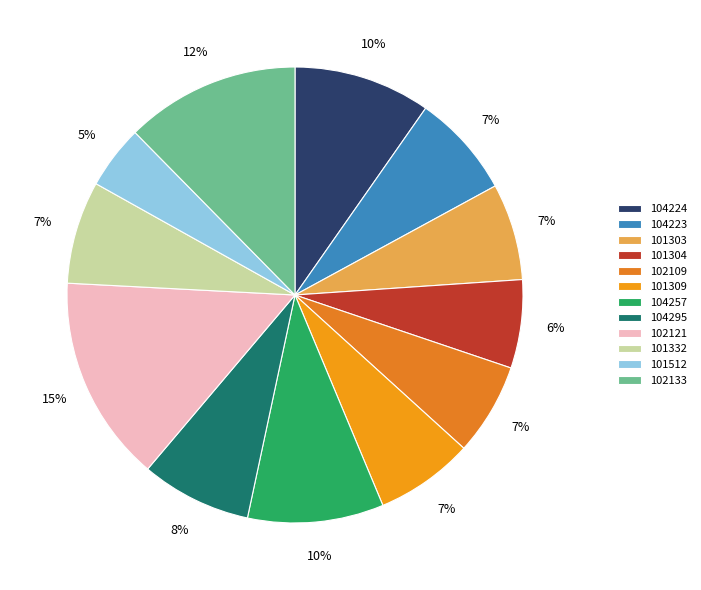

What is the largest slice in the pie chart?

102121